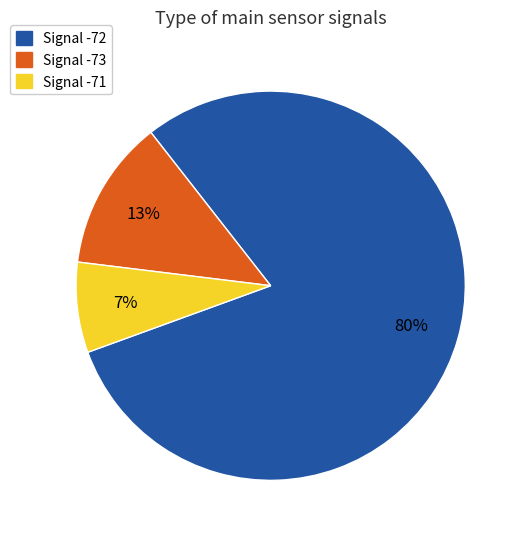

To the nearest percent, what is the average slice percentage?

33%